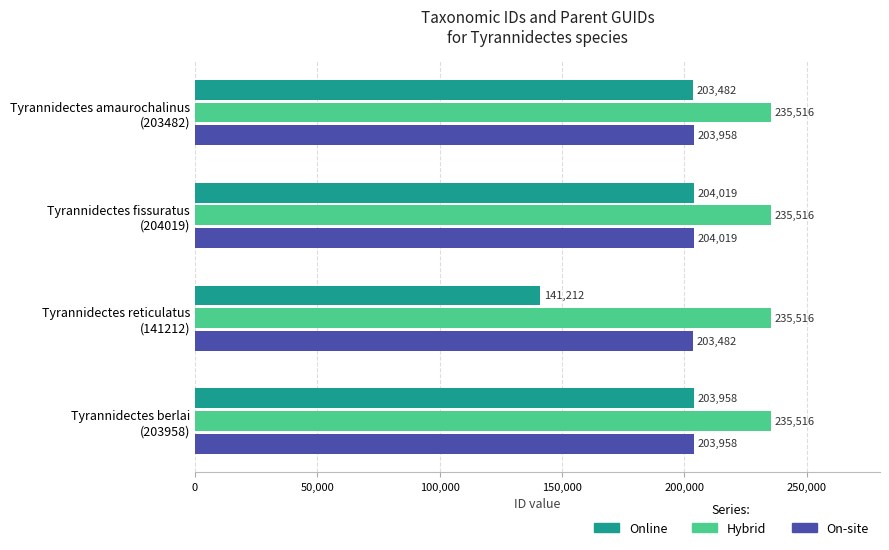

Which series has the largest range (max minus min)?

Online